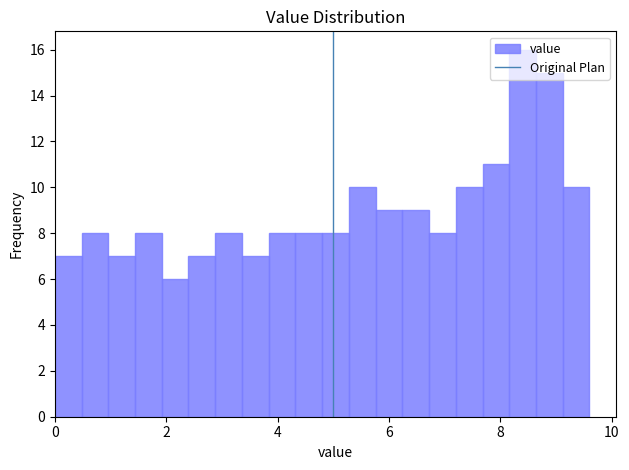

Around what value on the x-axis is the tallest bar? Give the approximate position of its centre, as read against the axis.

8.4